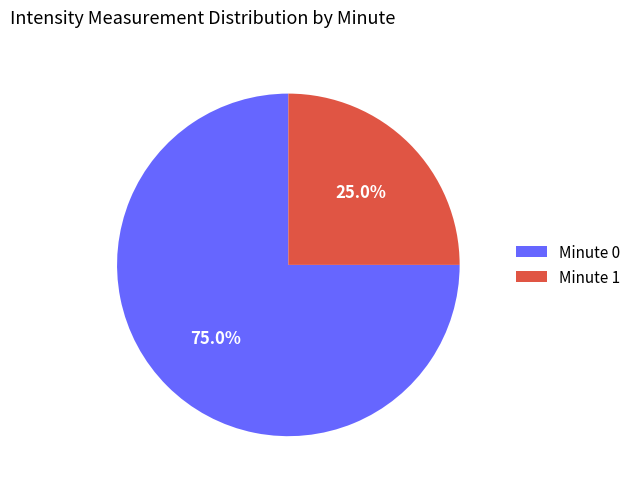

Count the number of slices in the pie.

2